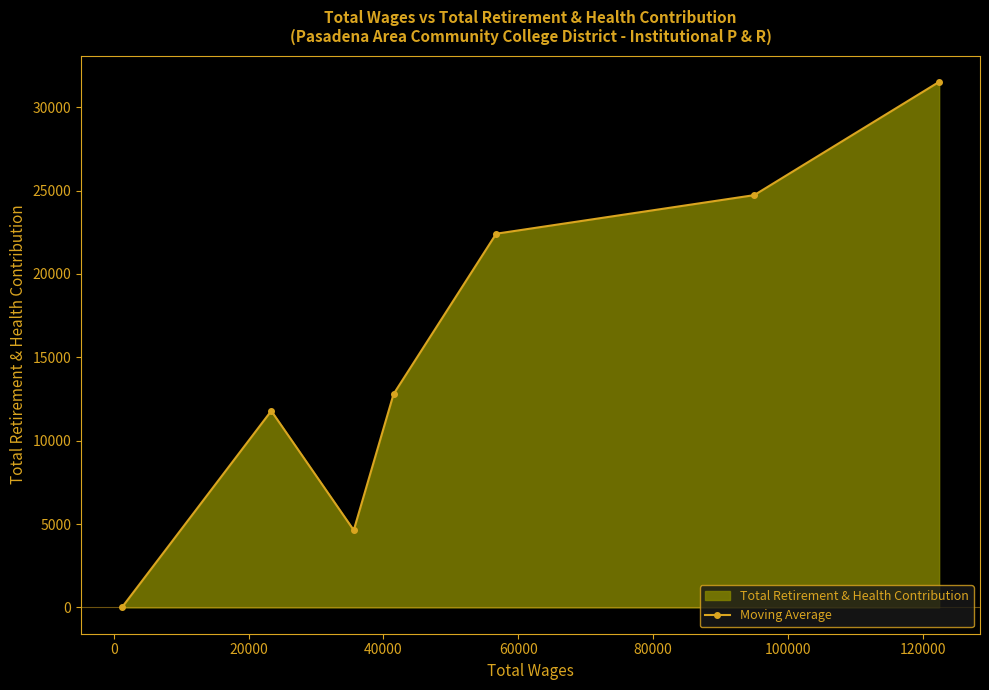

What is the value of the 5th point from the left?

22414.3